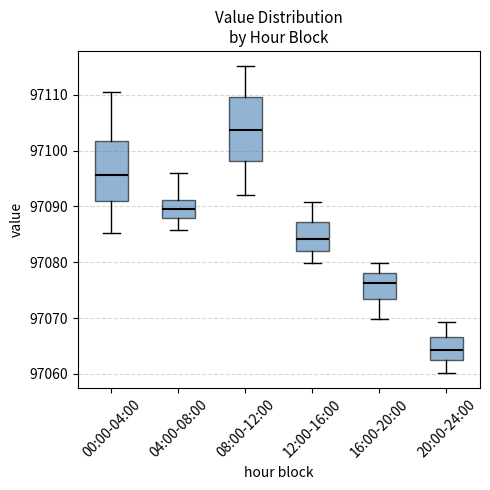

Reading left to right, read every box against the y-axis: the position of its median line, the range the box covers, and the ends of its whiskers. The values are not printed on the chart, so give them approximately, as read against the axis.

00:00-04:00: median 97096, box 97091 to 97102, whiskers 97085 to 97111
04:00-08:00: median 97090, box 97088 to 97091, whiskers 97086 to 97096
08:00-12:00: median 97104, box 97098 to 97110, whiskers 97092 to 97115
12:00-16:00: median 97084, box 97082 to 97087, whiskers 97080 to 97091
16:00-20:00: median 97076, box 97073 to 97078, whiskers 97070 to 97080
20:00-24:00: median 97064, box 97062 to 97067, whiskers 97060 to 97069